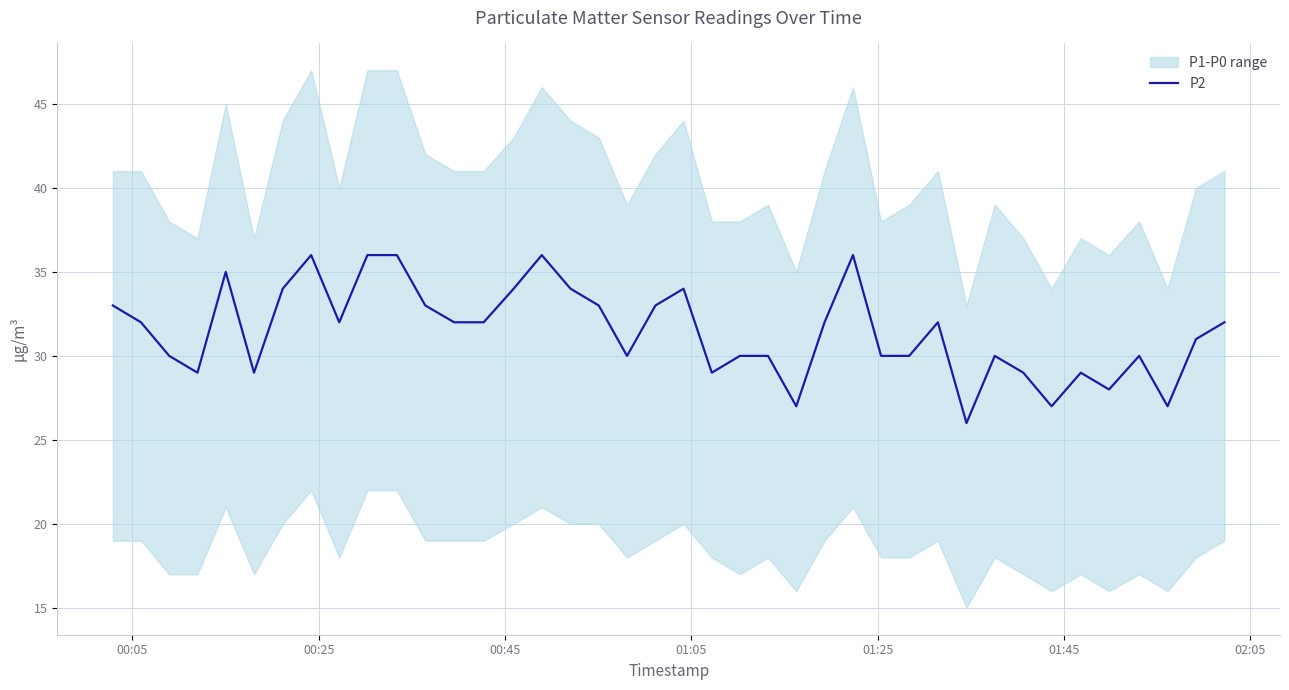

What is the minimum value for P2?

26